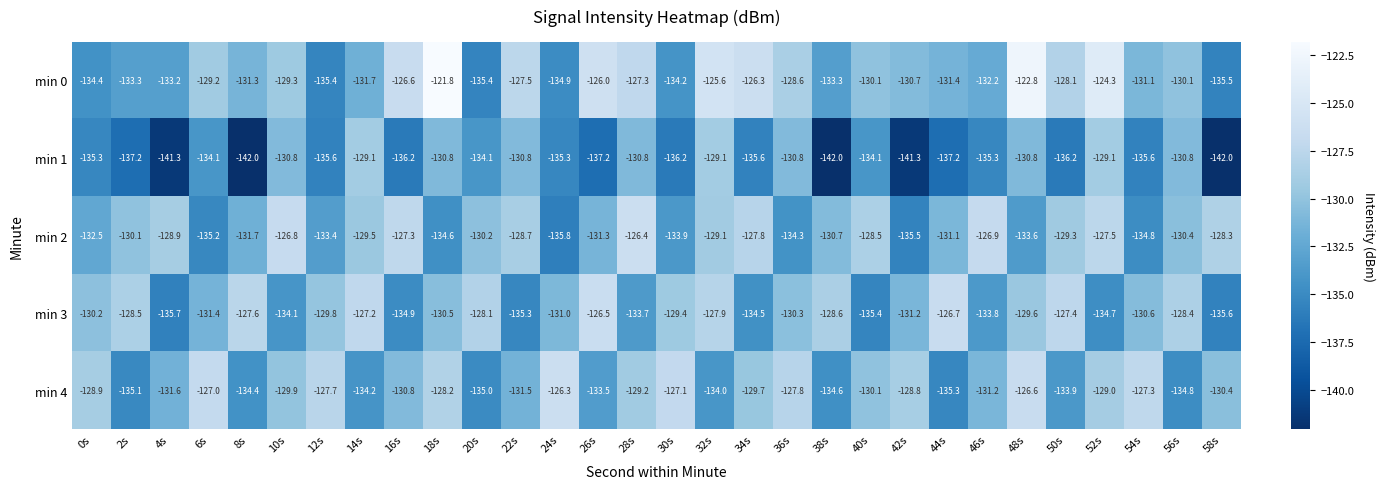

Which category has the highest value across all series?

18s